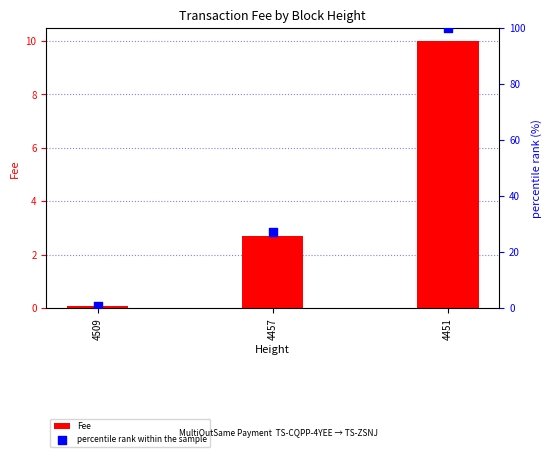

At how many categories does at least one series exceed 48?

1